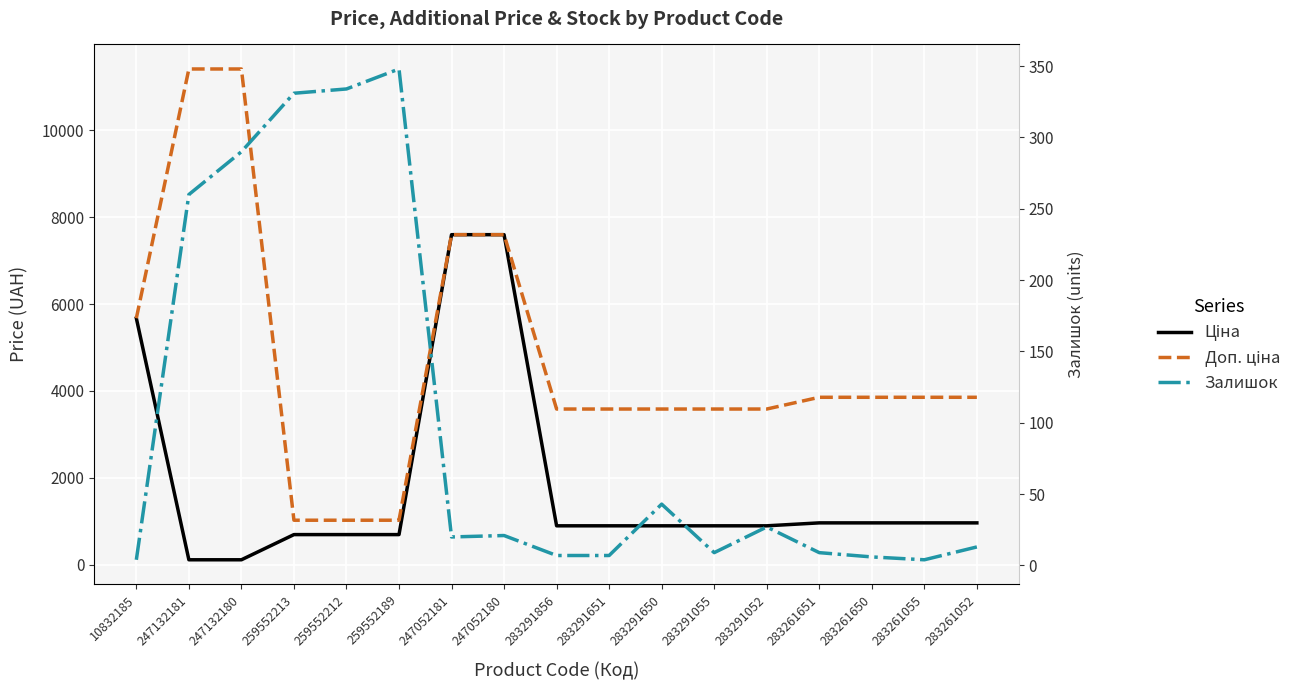

What is the difference between the highest and lowest values at 283261651?

3845.0